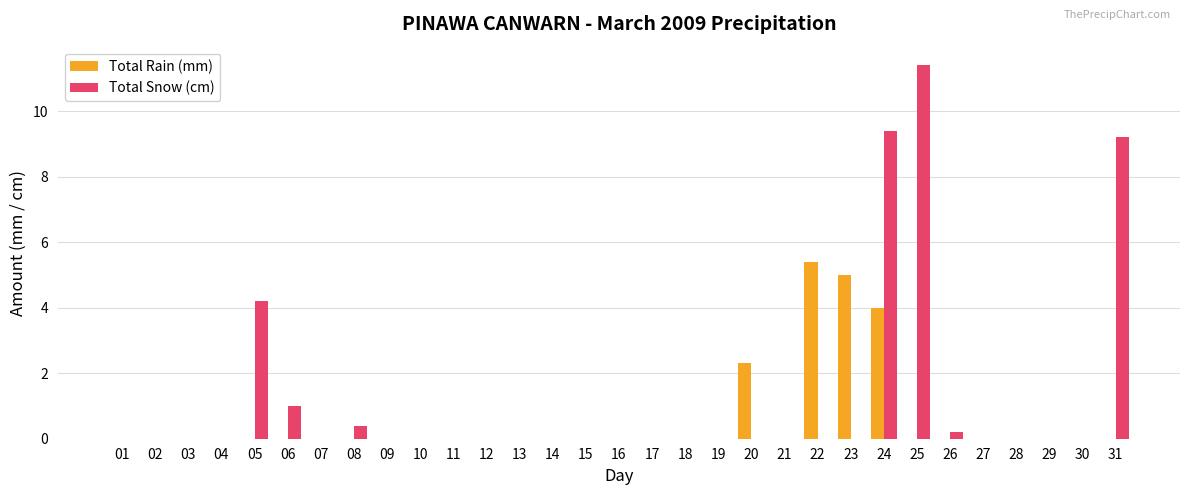

Is it true that Total Snow (cm) equals 5.3 at 23?

False